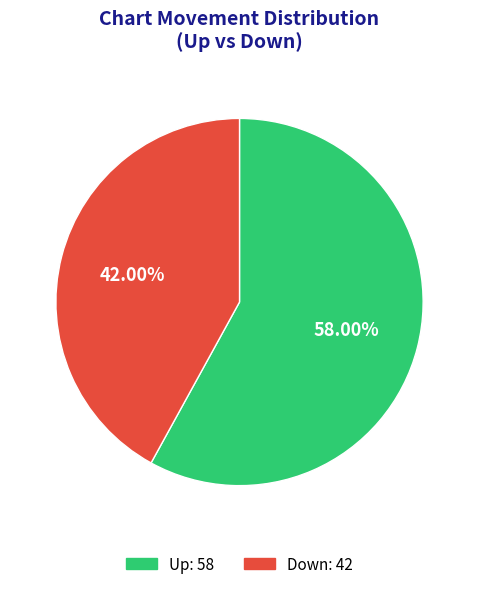

To the nearest percent, what is the difference between the largest and smallest slice percentages?

16%